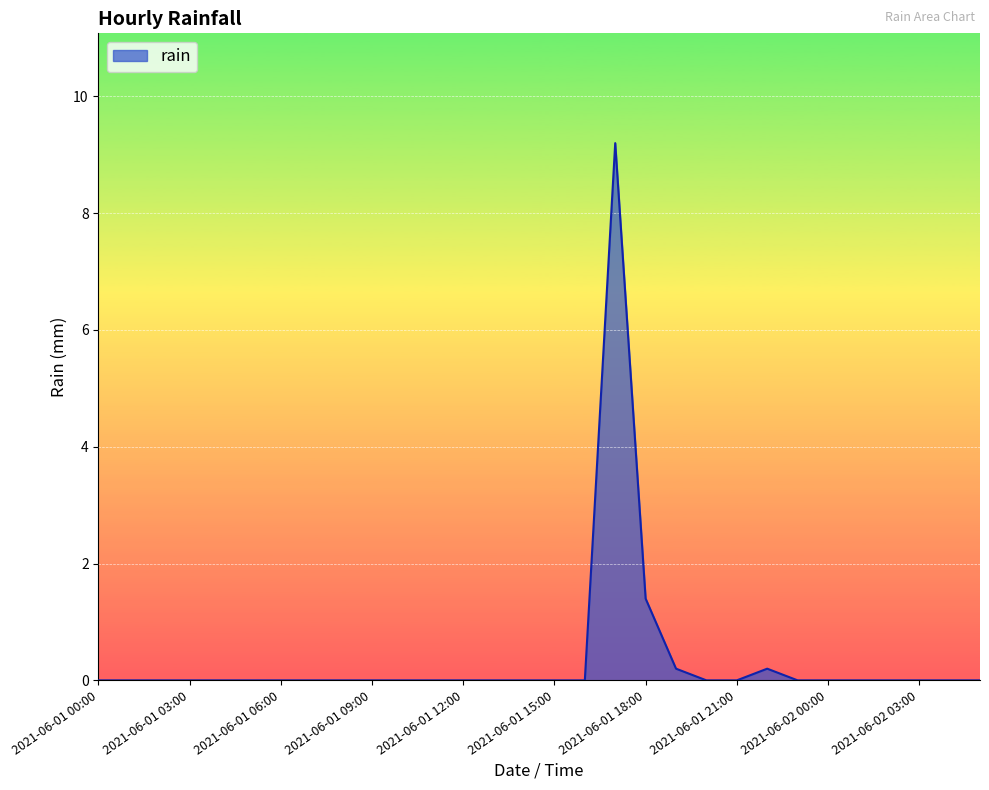

Reading left to right, what are all the values shown in this chart?

0.0	0.0	0.0	0.0	0.0	0.0	0.0	0.0	0.0	0.0	0.0	0.0	0.0	0.0	0.0	0.0	0.0	9.2	1.4	0.2	0.0	0.0	0.2	0.0	0.0	0.0	0.0	0.0	0.0	0.0